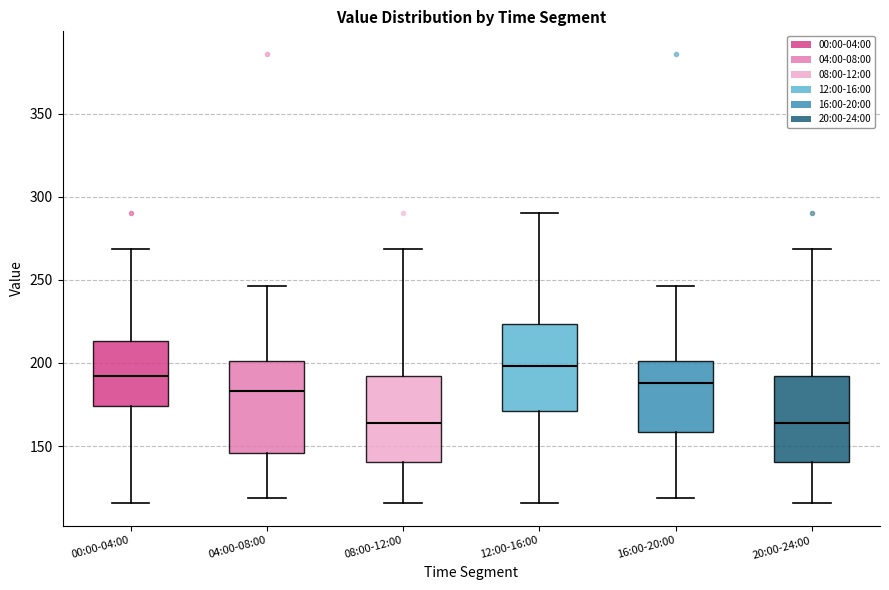

Which box's median line is the highest?

12:00-16:00